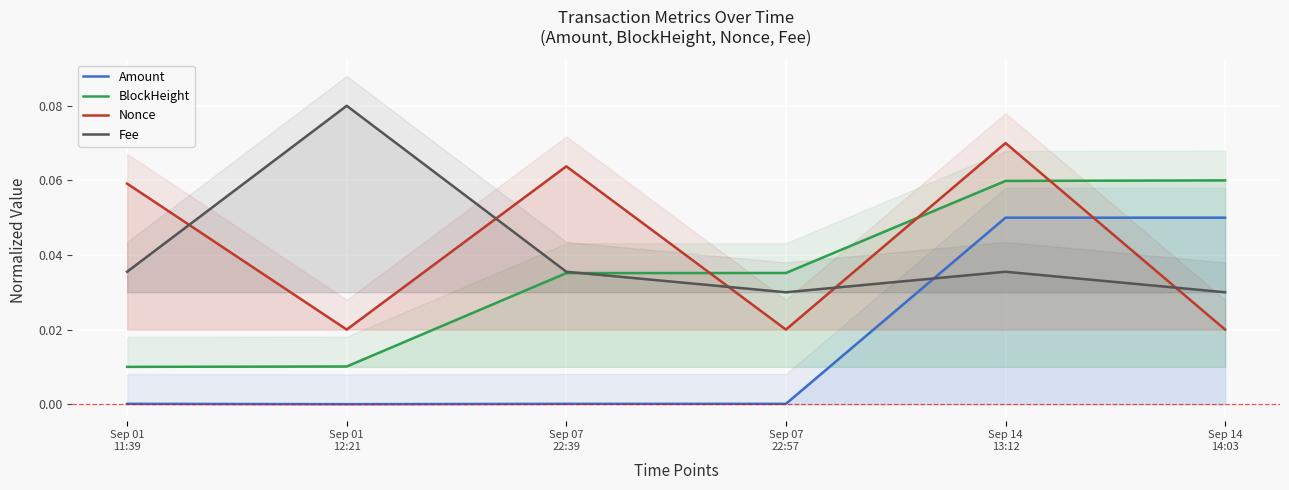

Which series has the widest spread of values?

Amount